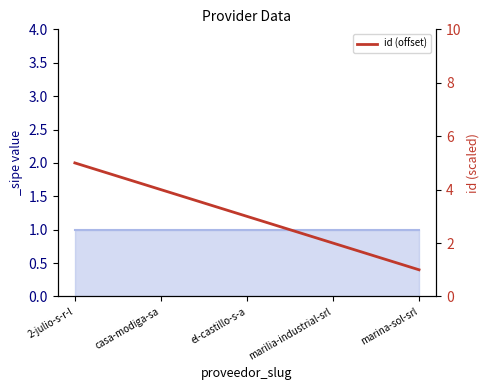

Is it true that the value at el-castillo-s-a is 4?

False